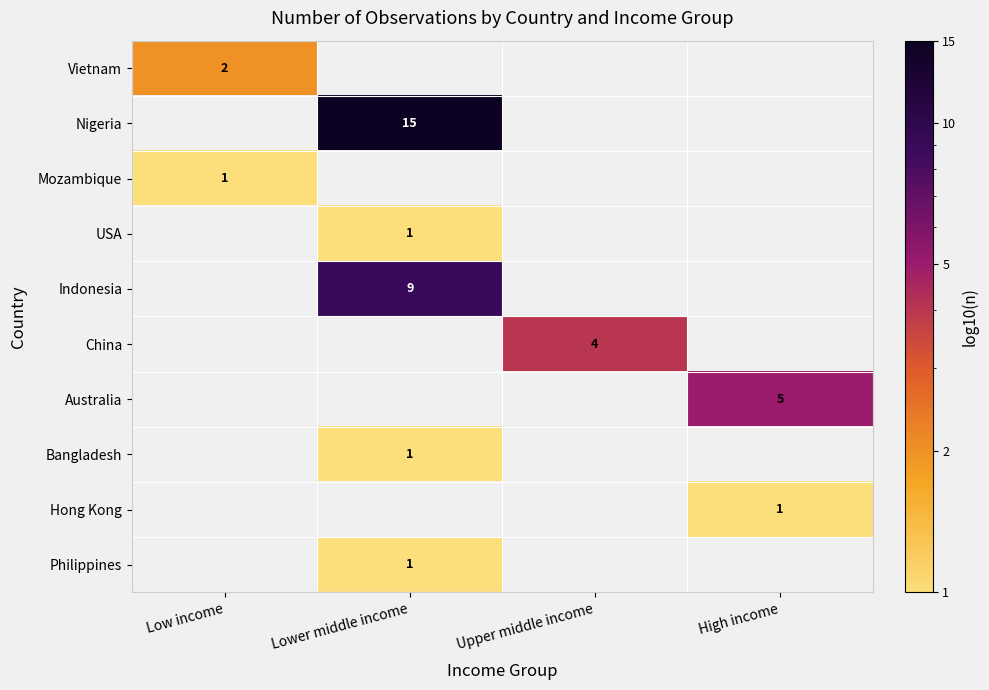

The Mozambique series shows 1 at Low income. True or false?

True